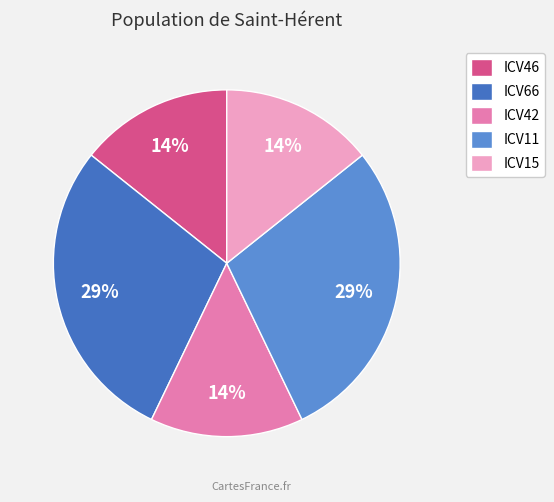

Between ICV11 and ICV15, which is larger?

ICV11